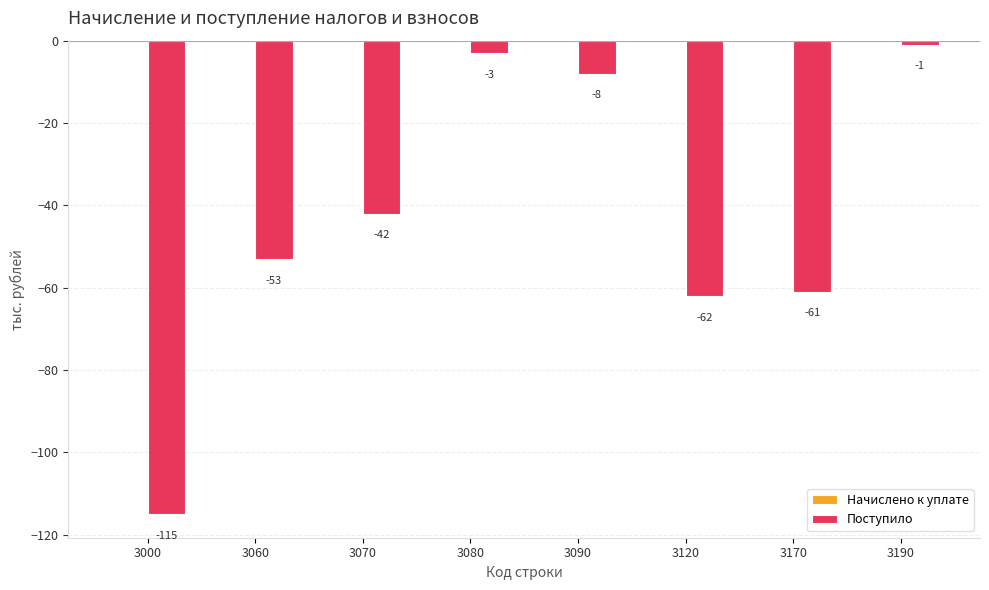

Rank the categories by value from highest to lowest.

3190, 3080, 3090, 3070, 3060, 3170, 3120, 3000